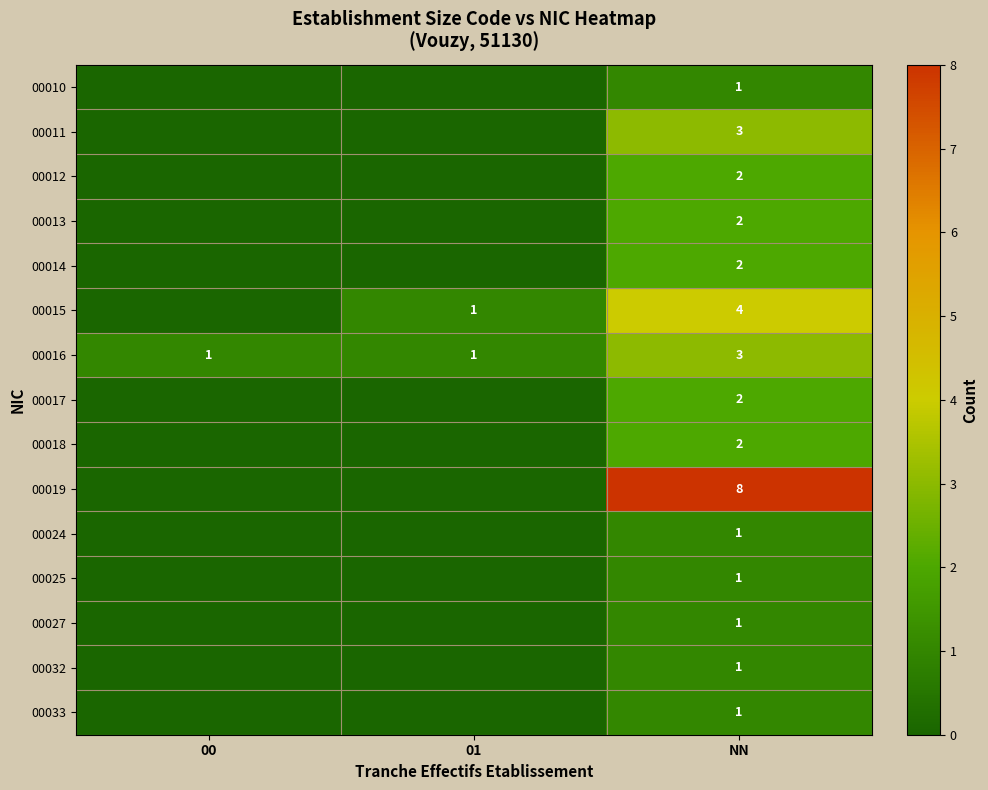

The value of 00019 at NN is 11. True or false?

False